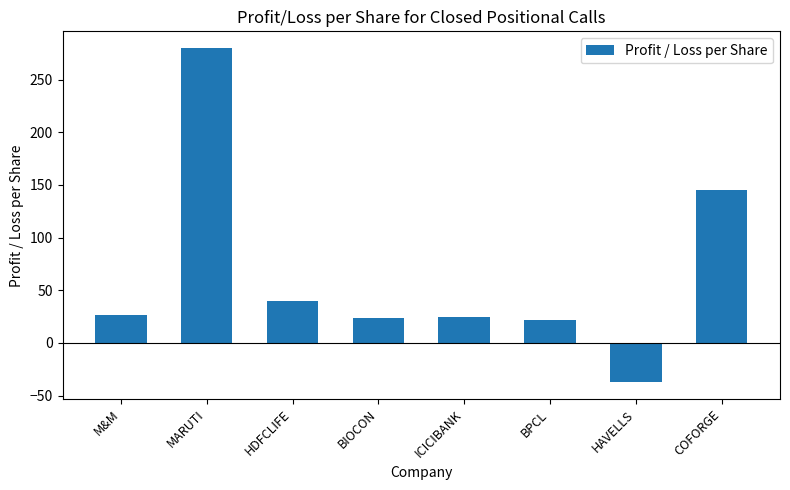

What is the value of the 6th bar from the left?

21.5